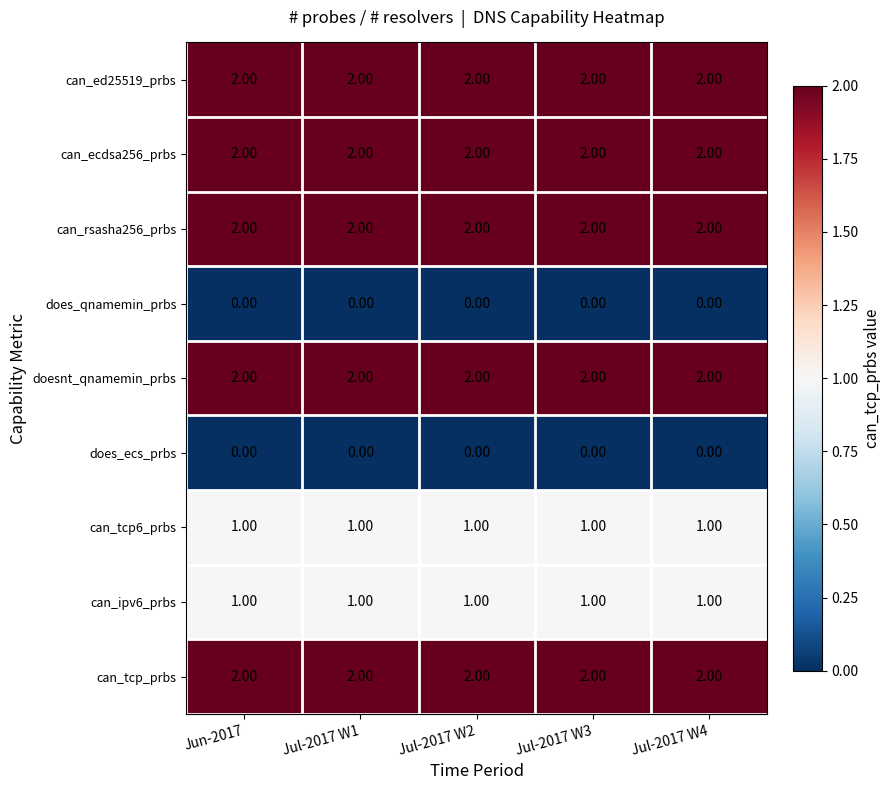

What is the sum of all can_rsasha256_prbs values?

10